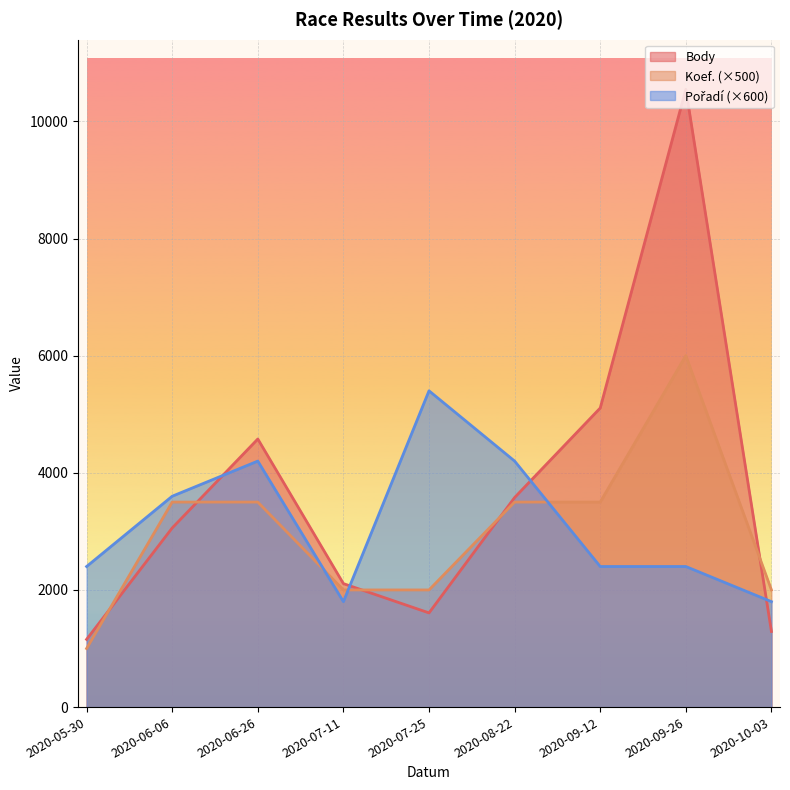

What is the value of the Koef. point at the 7th from the left?

3500